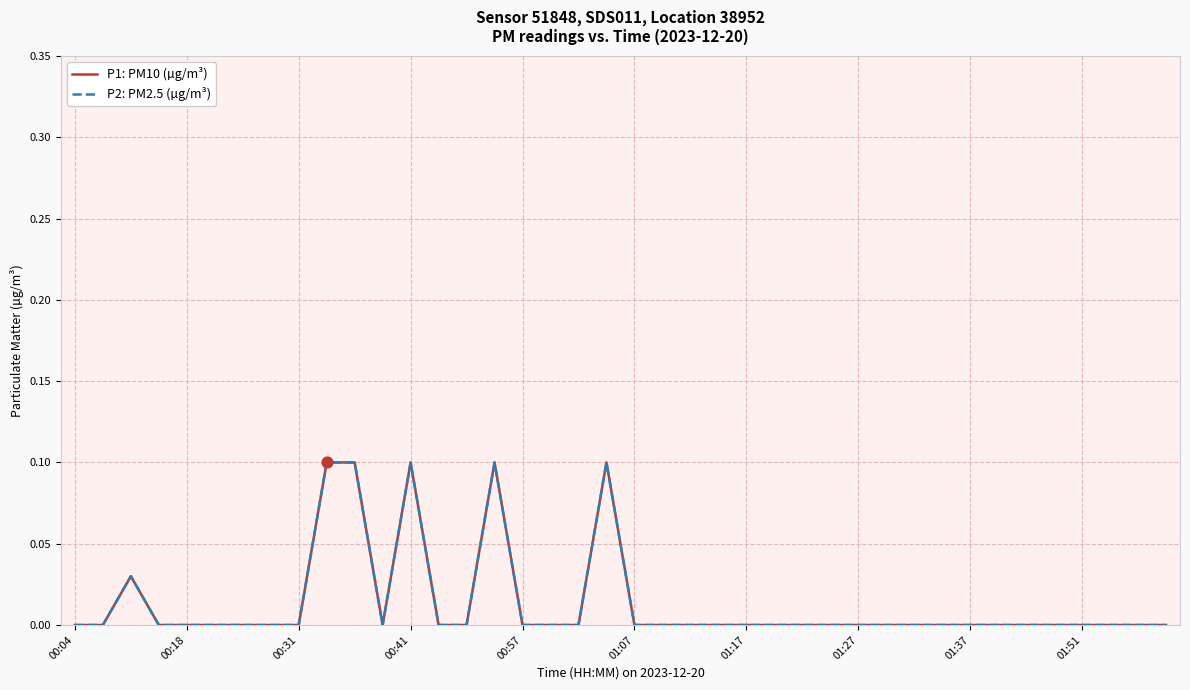

Does the chart have visible grid lines?

Yes